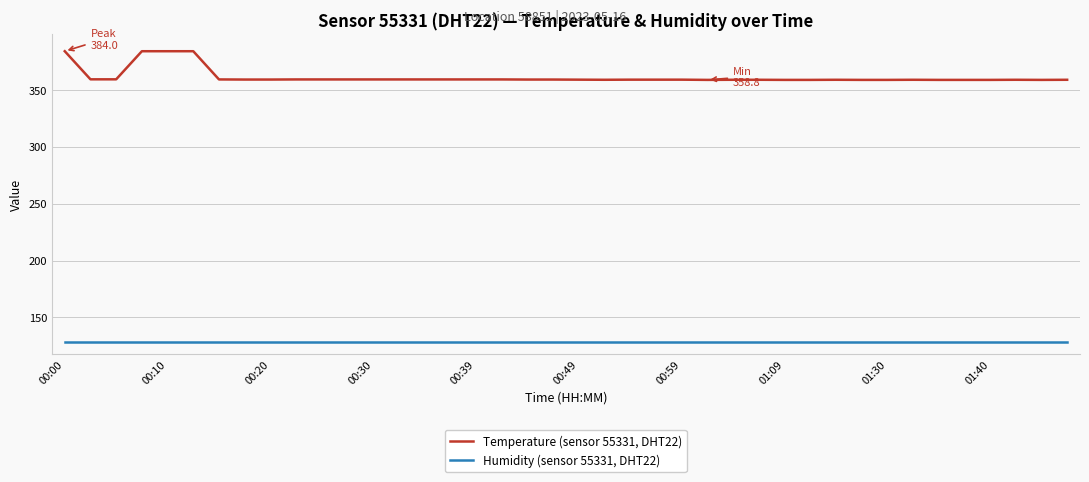

What is the minimum value shown in the chart?

128.0